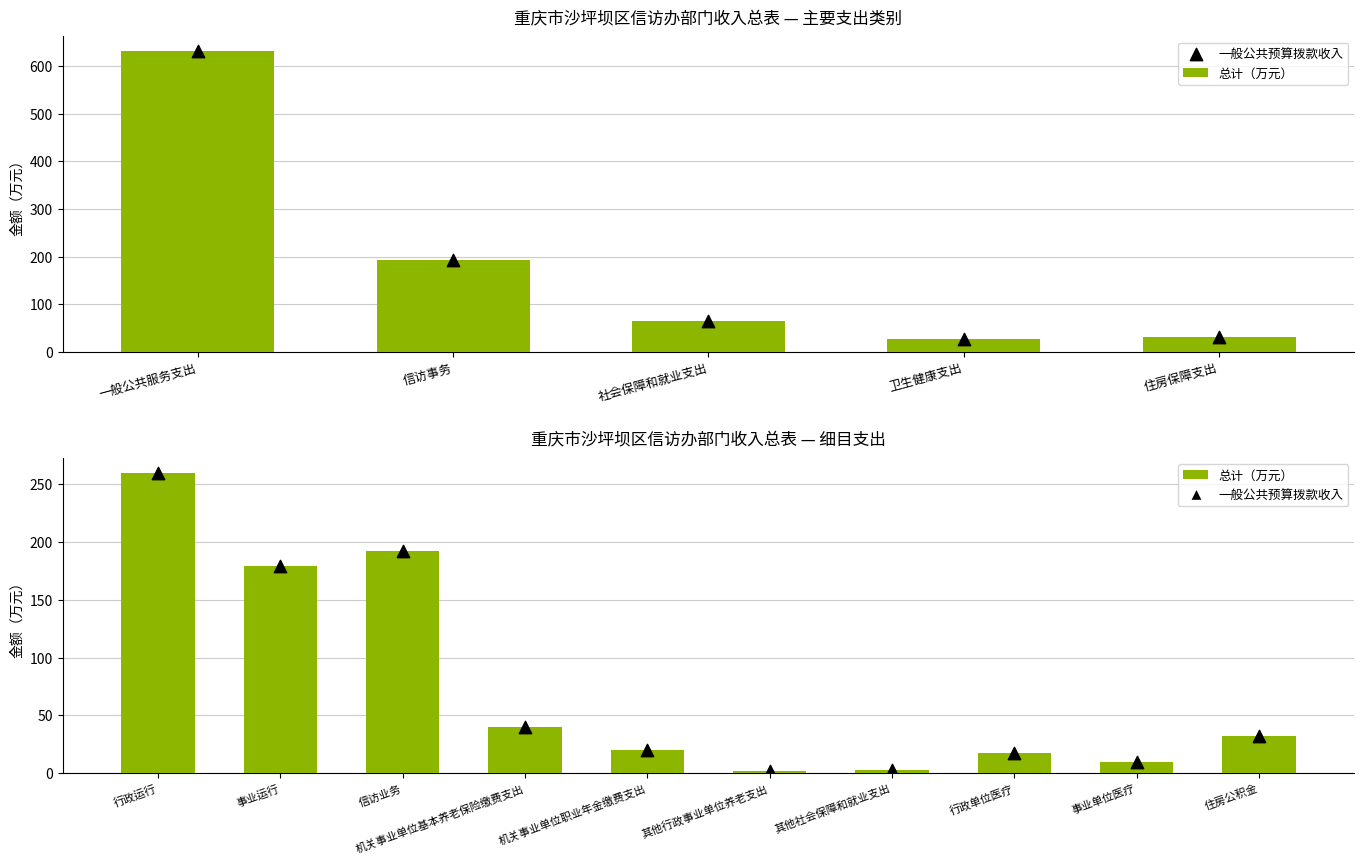

Is the value of 总计（万元） at 信访业务 greater than the value of 一般公共预算拨款收入 at 其他行政事业单位养老支出?

Yes